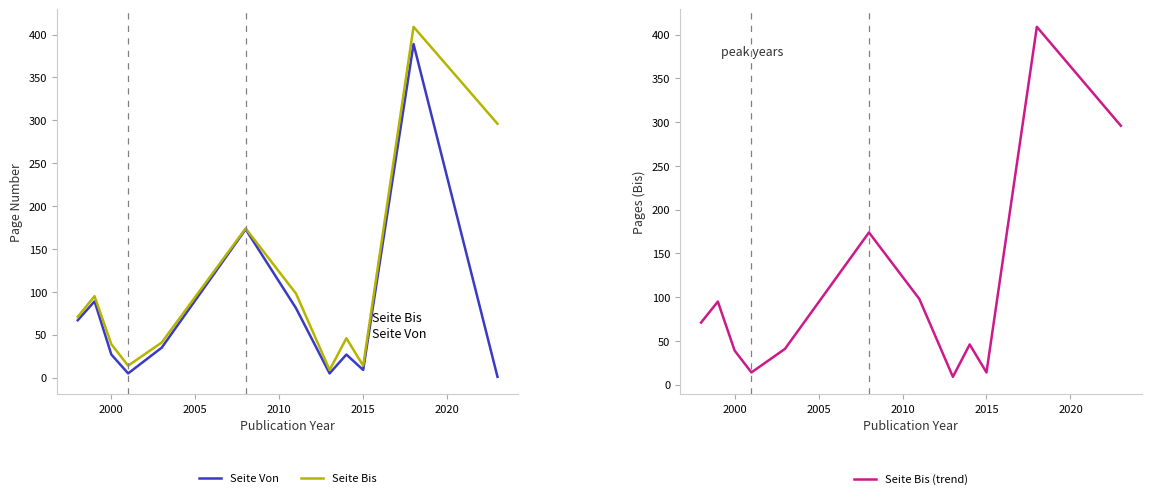

How many values in the Seite Von series exceed 35?

5